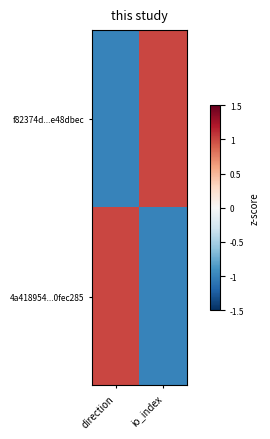

List the series in order of their peak value, lowest first.

f82374d...e48dbec, 4a418954...0fec285